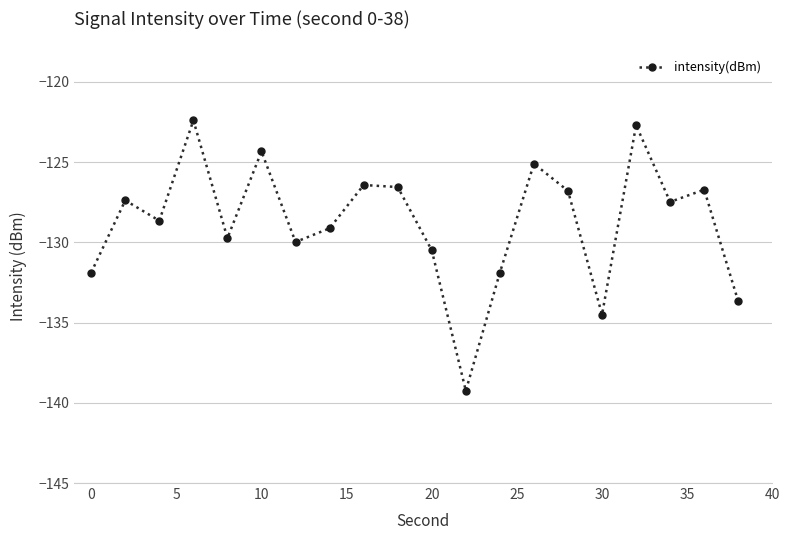

What is the smallest value displayed?

-139.3